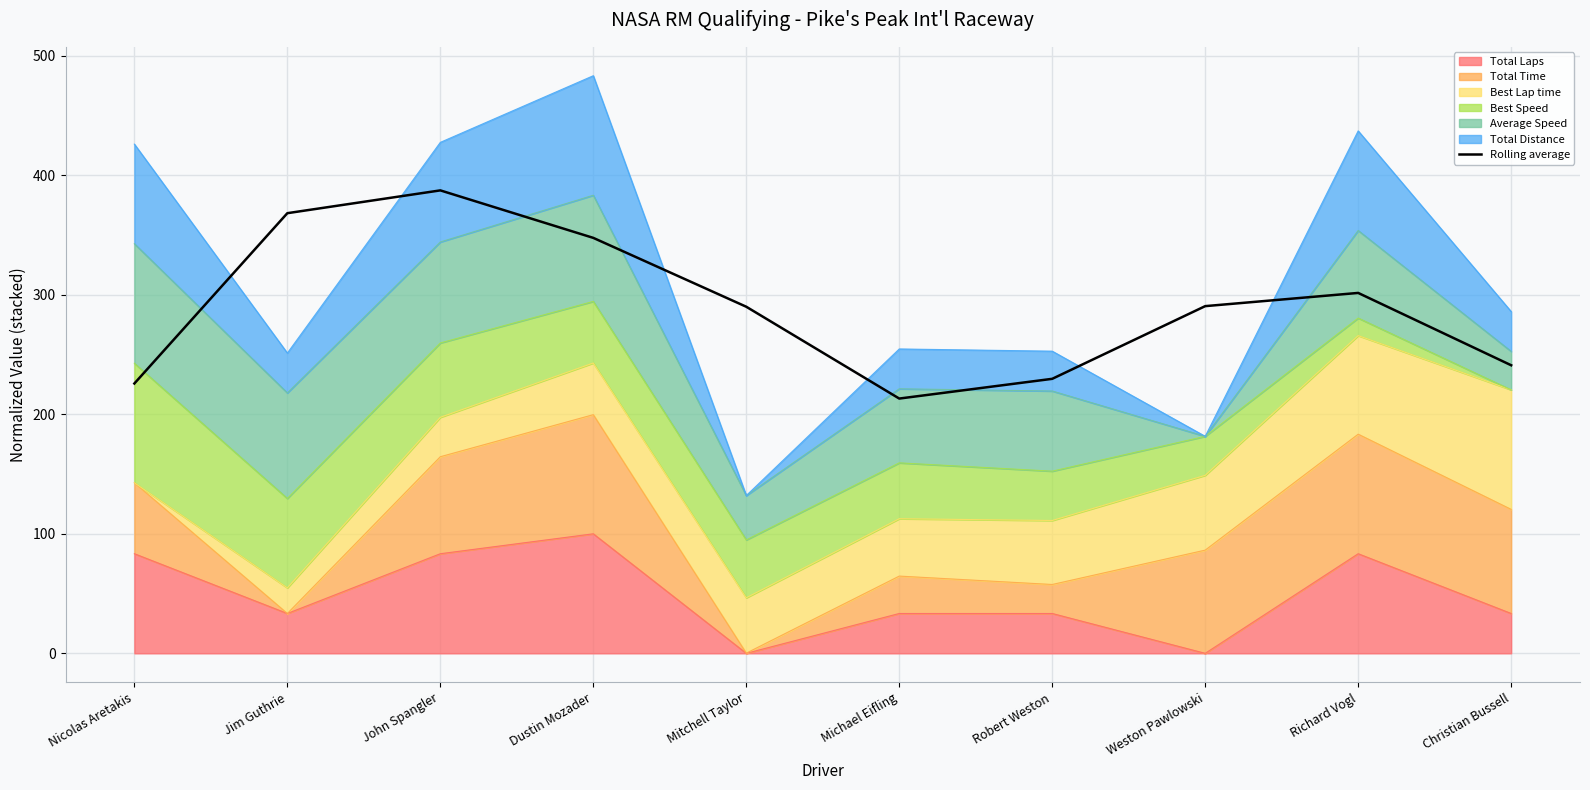

What position from the right is Richard Vogl?

2